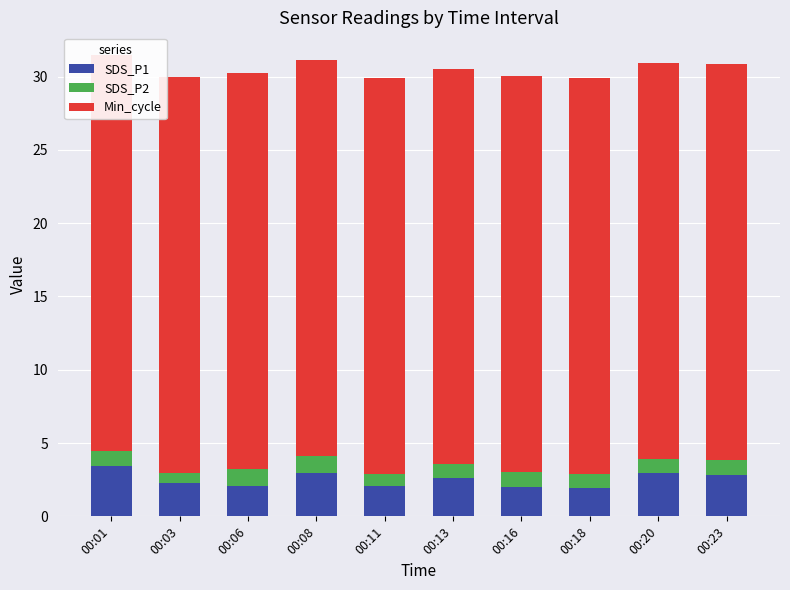

What is the value of the SDS_P1 bar at the 8th from the left?

1.9